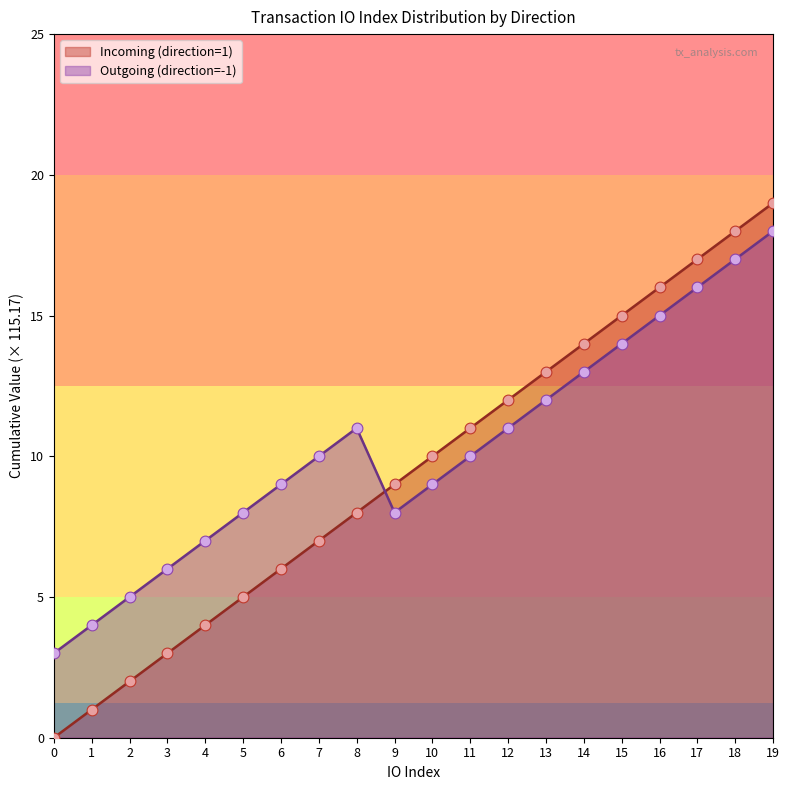

Which series has the largest Y range (max minus min)?

Incoming (direction=1)